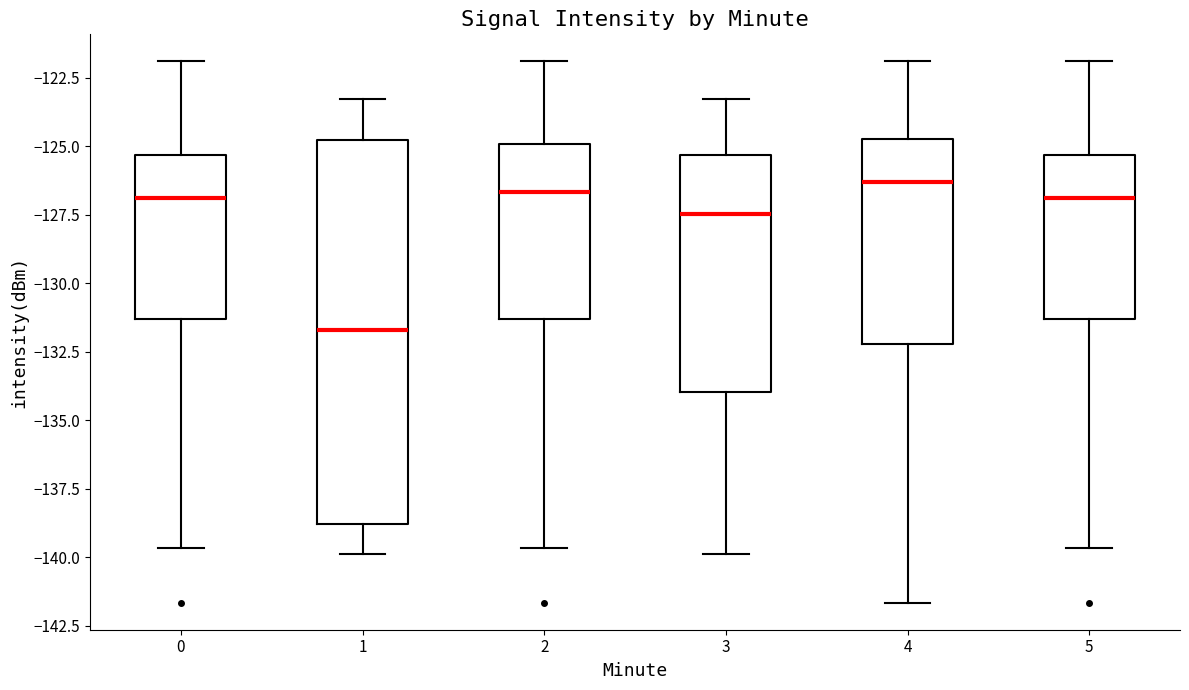

Comparing the boxes themselves (not the whiskers), which one is the tallest?

1